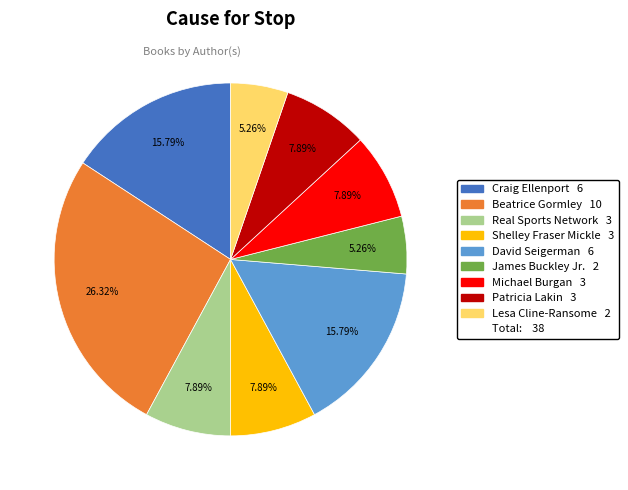

Does any single category account for the majority?

No